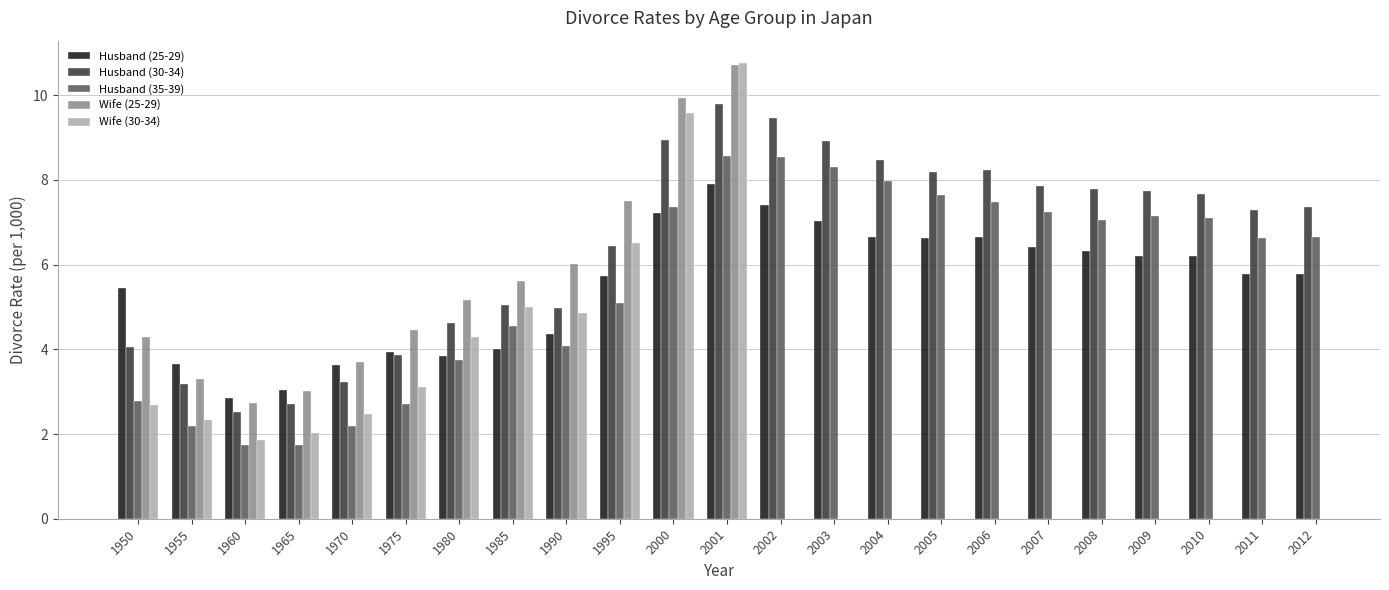

Which series has the largest total across all categories?

Husband (30-34)